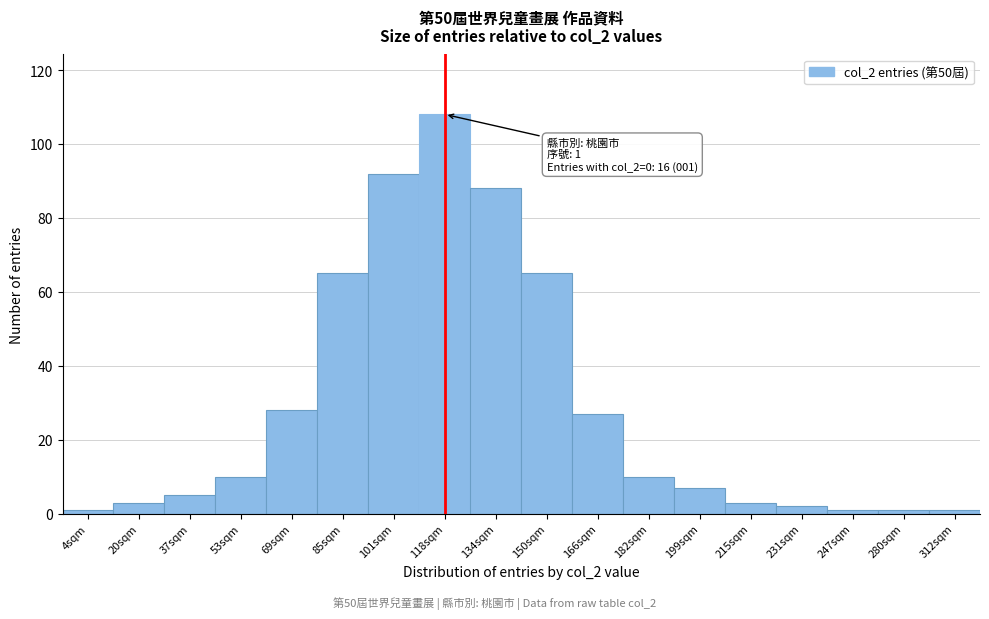

Reading left to right, transcribe all the data shown in this chart.

1	3	5	10	28	65	92	108	88	65	27	10	7	3	2	1	1	1